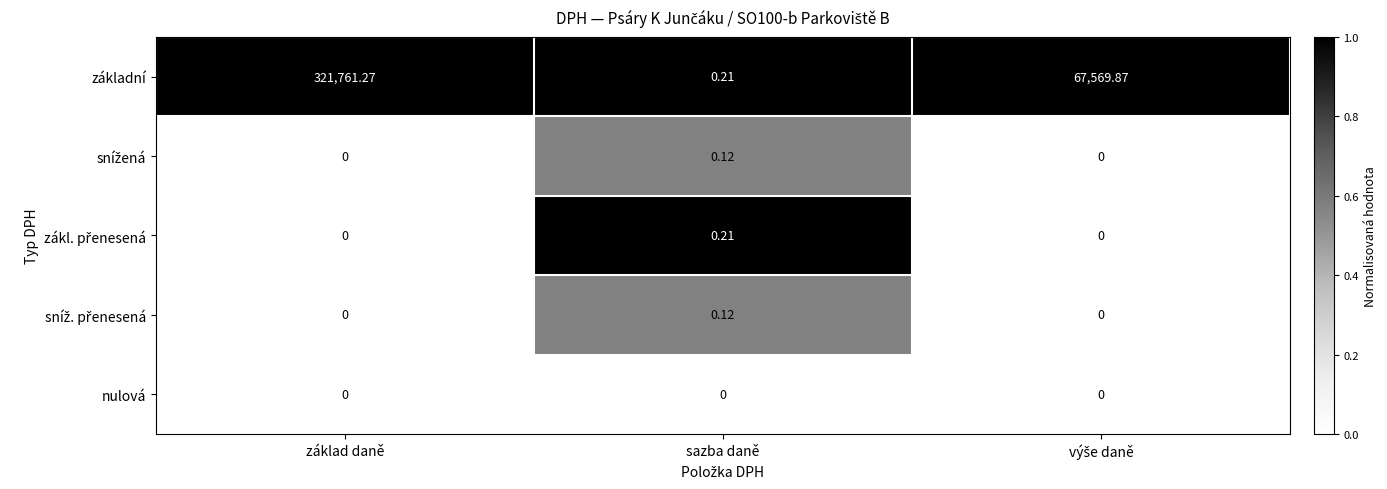

Which series has the largest range (max minus min)?

základní